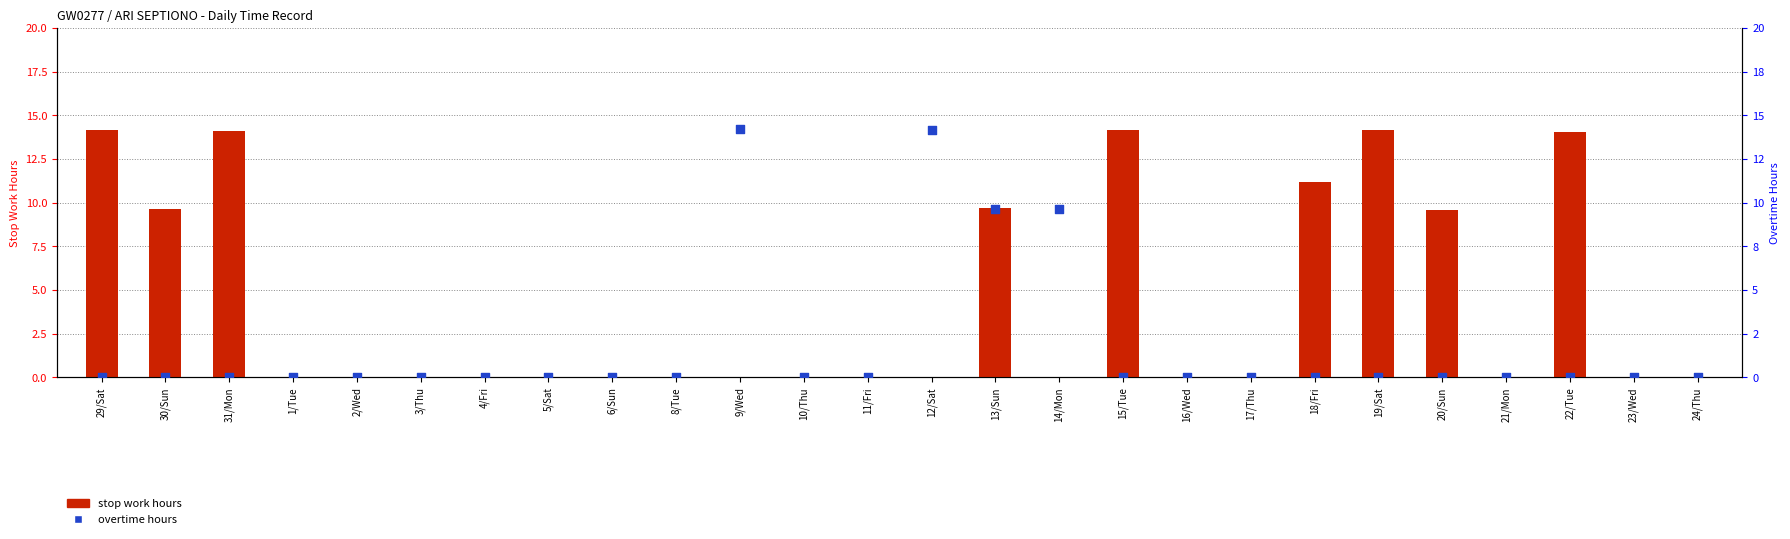

What are all the series names shown in the legend?

stop work hours, overtime hours